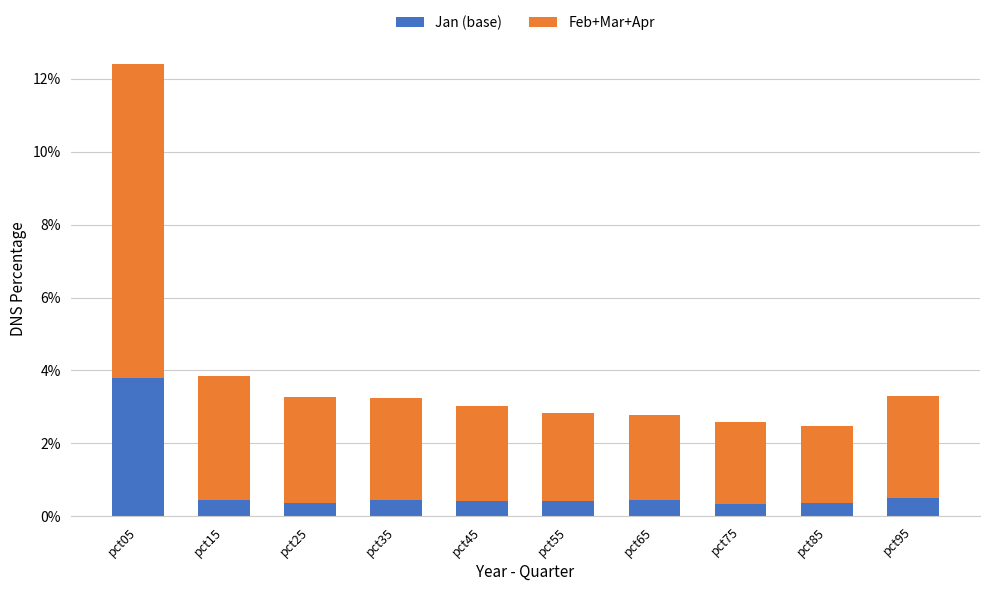

What is the sum of all Jan (base) values?

7.5